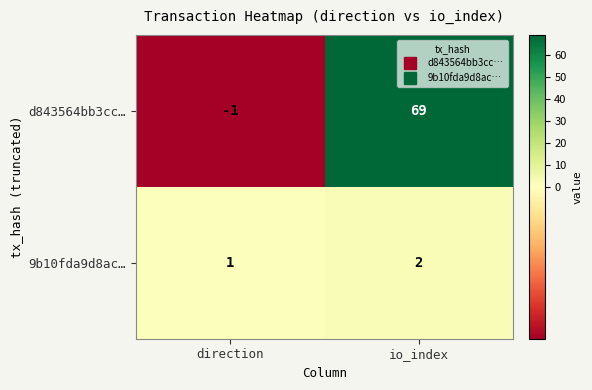

The value of d843564bb3cc… at io_index is 69. True or false?

True